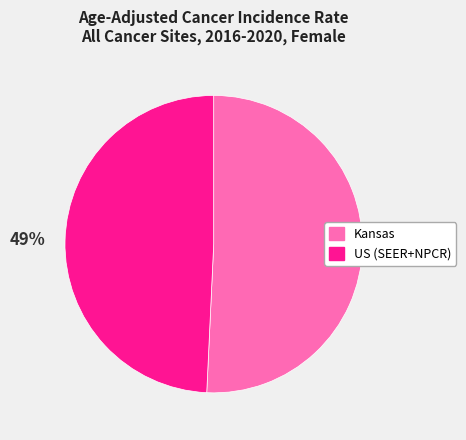

To the nearest percent, what is the average slice percentage?

50%